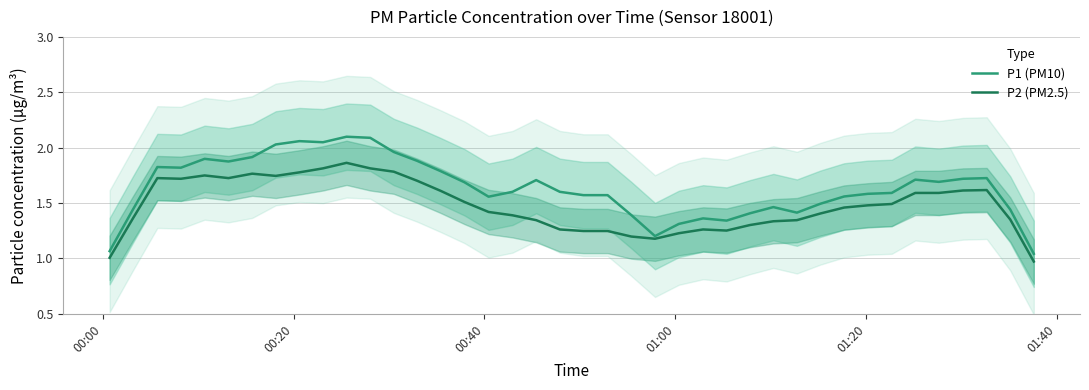

What is the greatest value displayed?

2.1